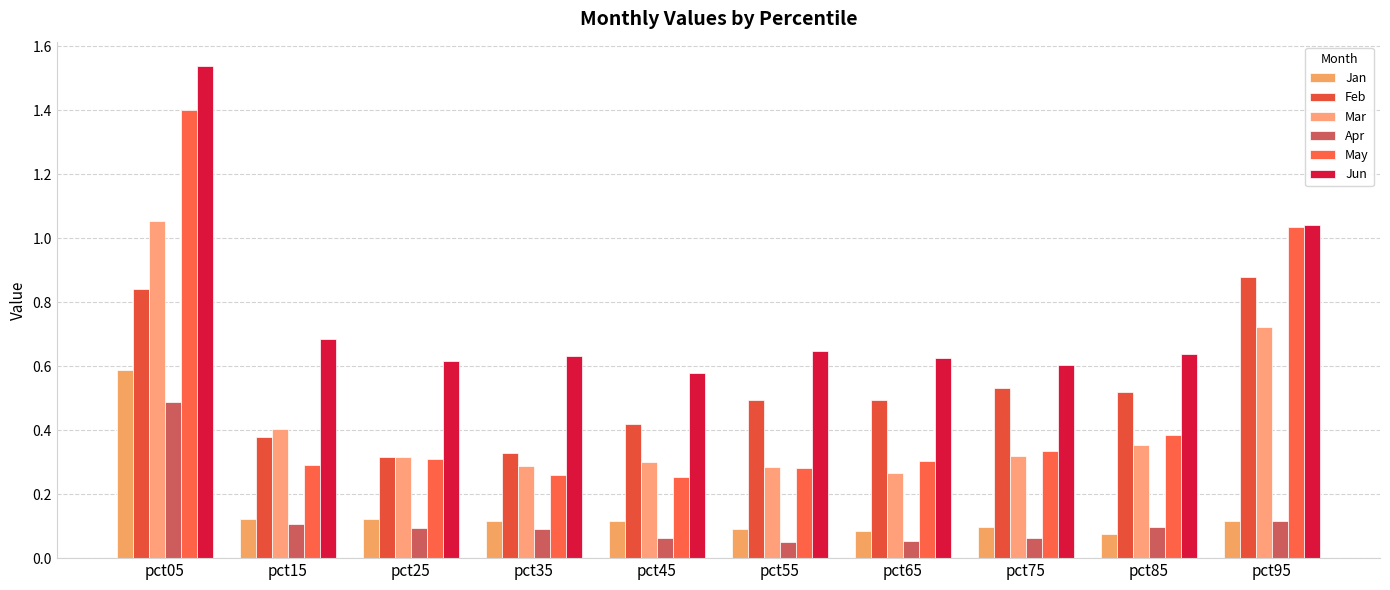

At pct35, list the series in order from largest to smallest.

Jun, Feb, Mar, May, Jan, Apr